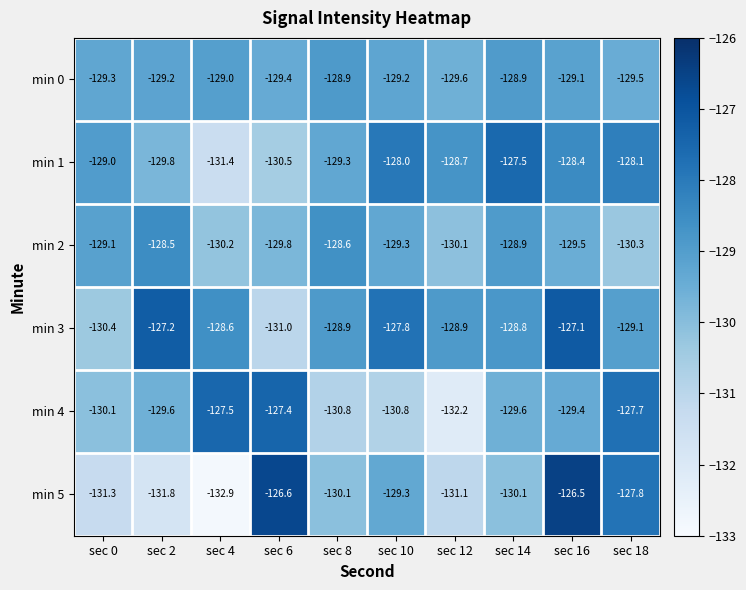

Where does the min 3 series first go above -128?

sec 2